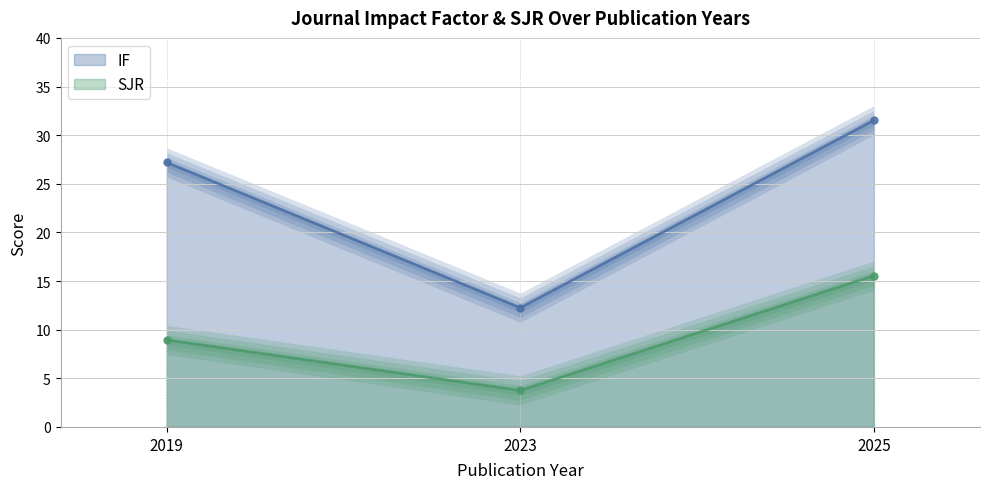

What is the spread (max minus min) of values at 2023?

8.5